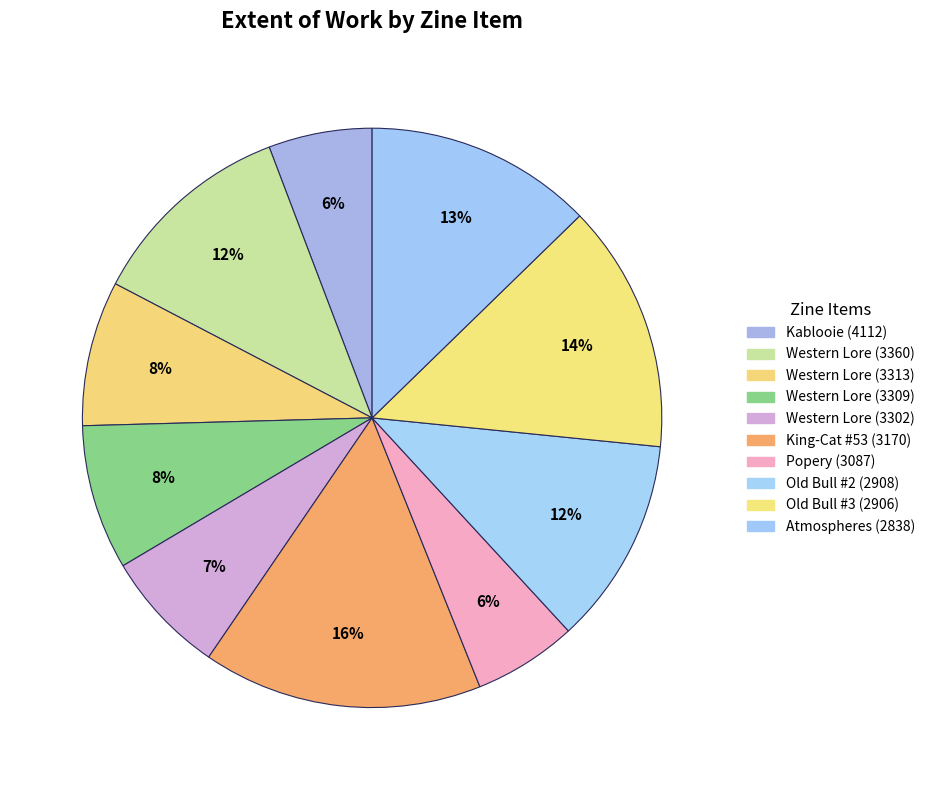

How many slices are in this pie chart?

10